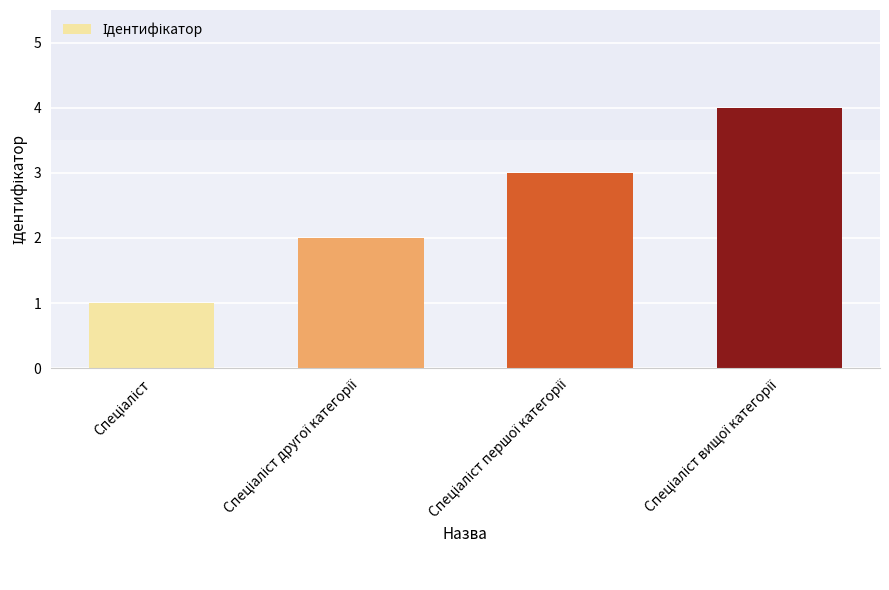

What is the greatest value displayed?

4